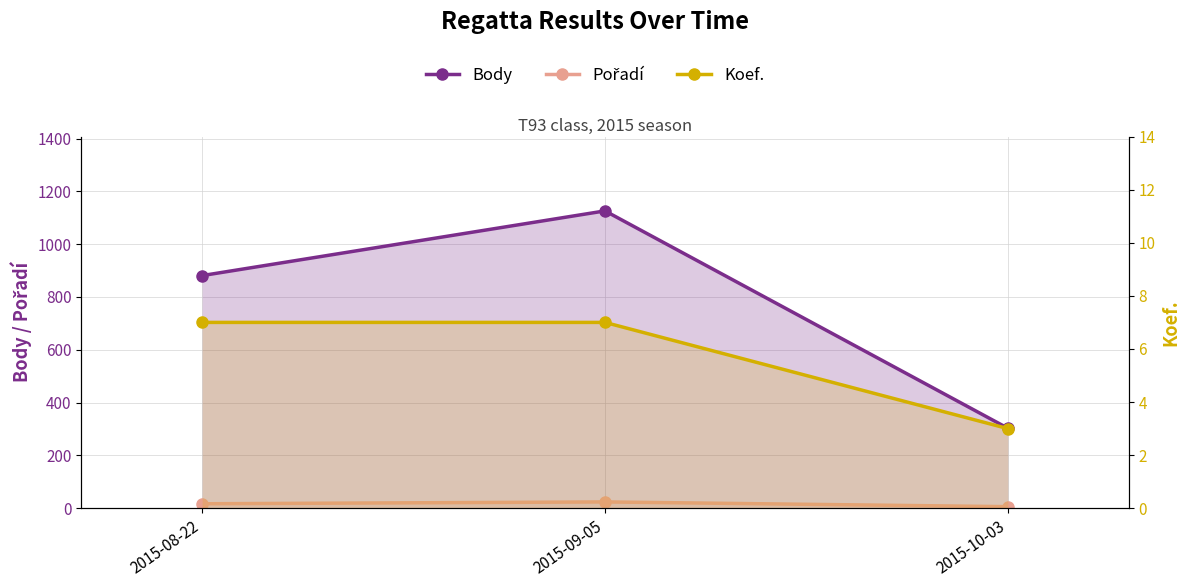

Where does the Pořadí series first go above 17?

2015-09-05